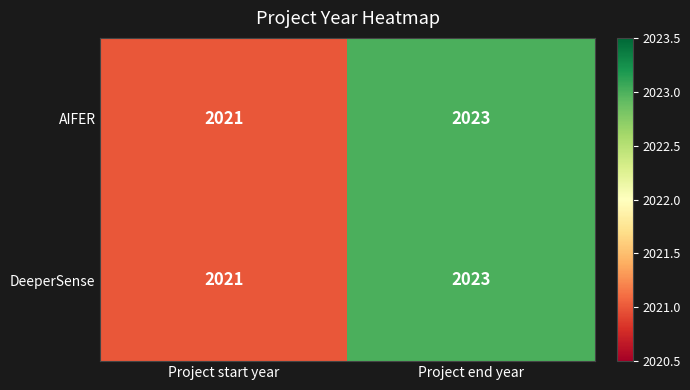

Read the AIFER value at Project end year.

2023